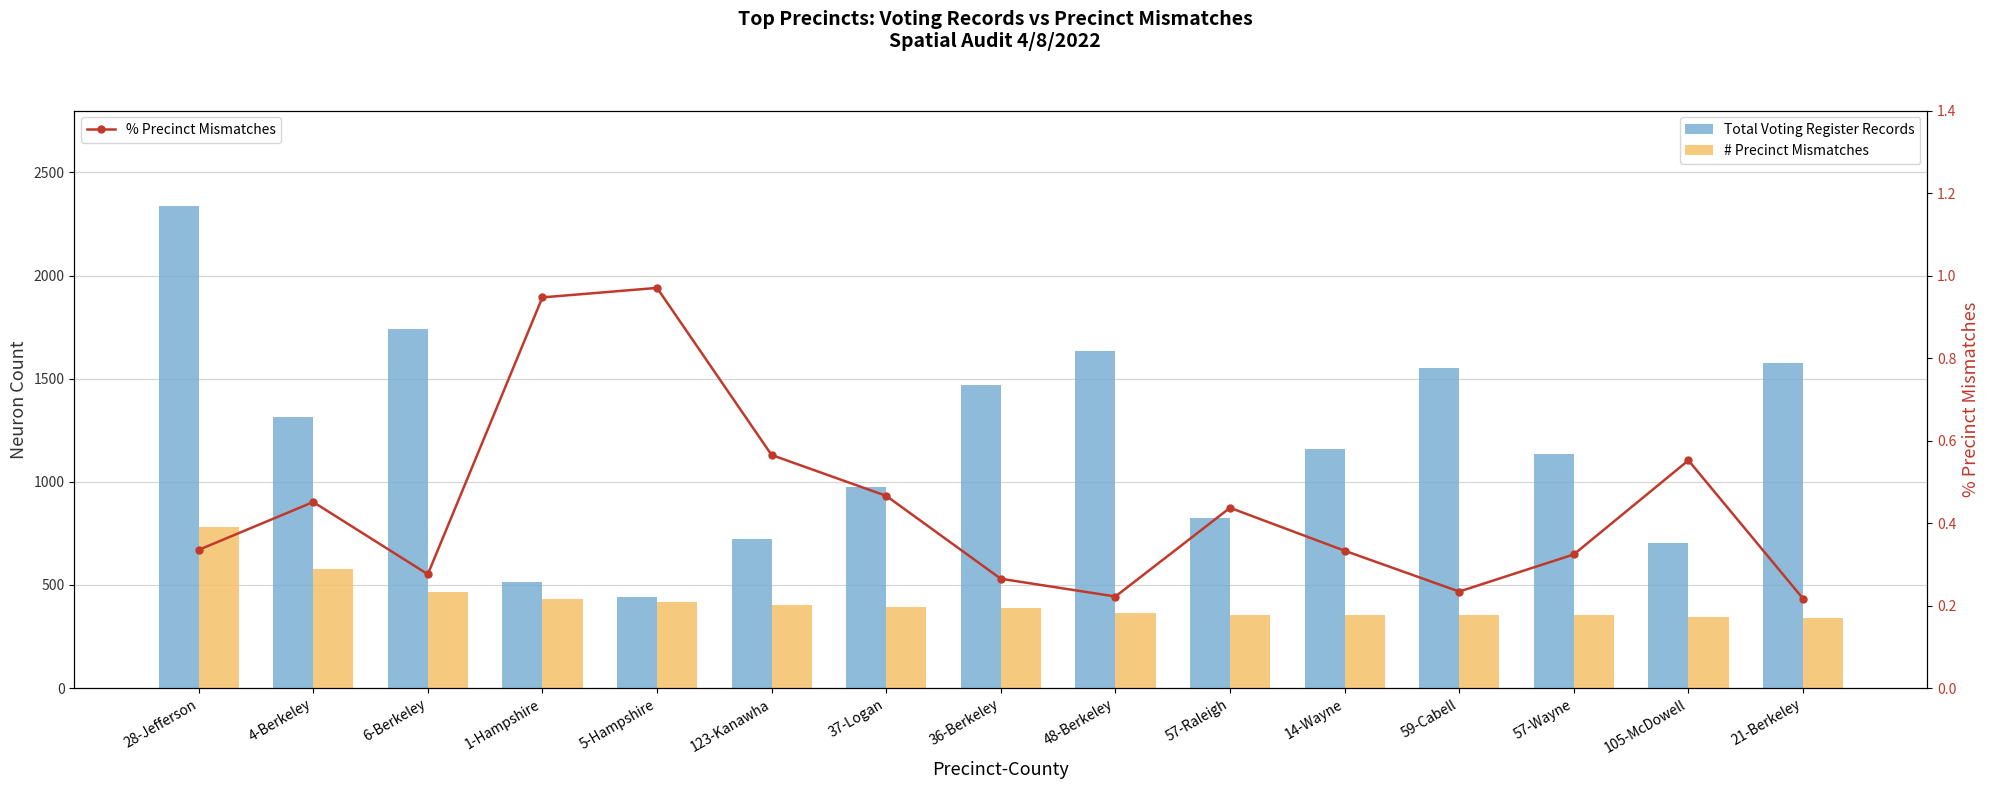

What are all the series names shown in the legend?

Total Voting Register Records, # Precinct Mismatches, % Precinct Mismatches